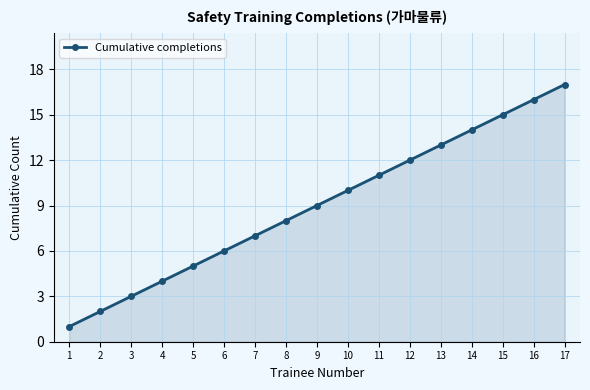

At which label is the value closest to 9?

9